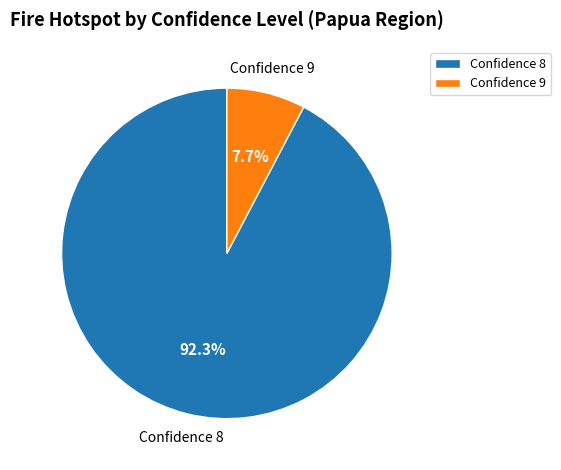

Approximately how many times larger is the value at Confidence 8 compared to Confidence 9?

12.0